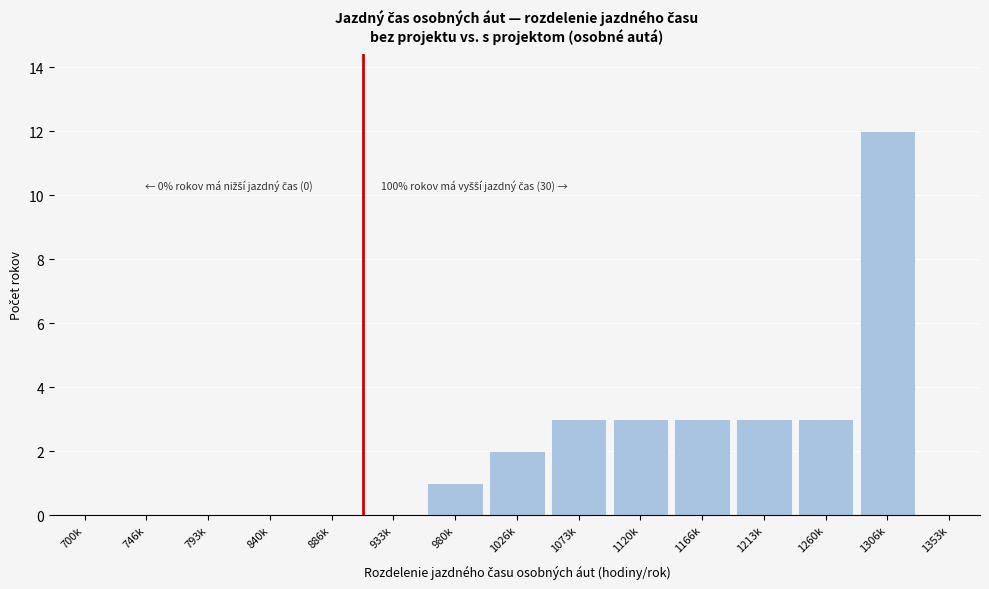

Reading left to right, what are all the values shown in this chart?

700k=0	746k=0	793k=0	840k=0	886k=0	933k=0	980k=1	1026k=2	1073k=3	1120k=3	1166k=3	1213k=3	1260k=3	1306k=12	1353k=0